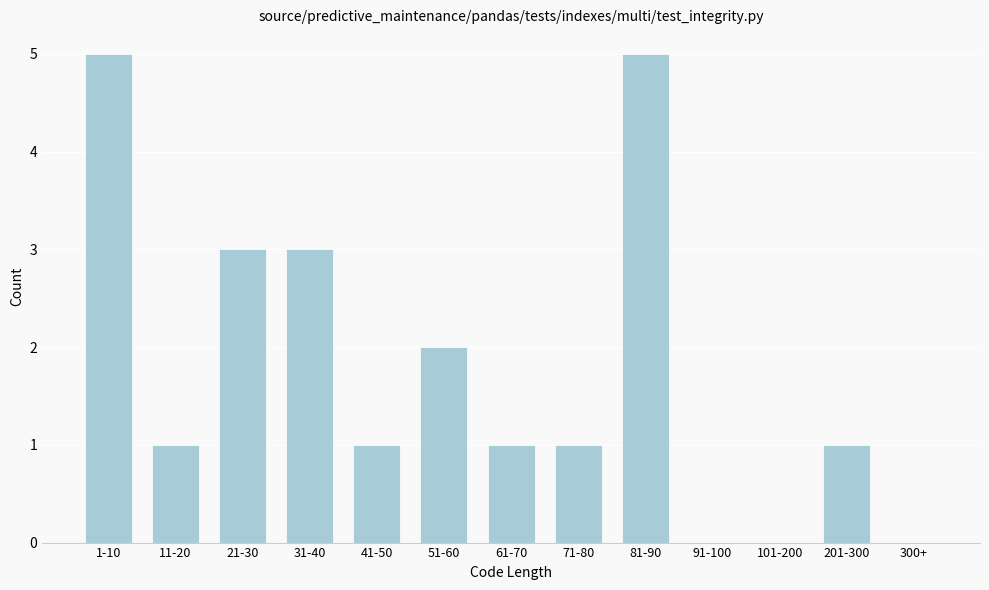

Reading right to left, list all the values displayed in this chart.

300+=0	201-300=1	101-200=0	91-100=0	81-90=5	71-80=1	61-70=1	51-60=2	41-50=1	31-40=3	21-30=3	11-20=1	1-10=5